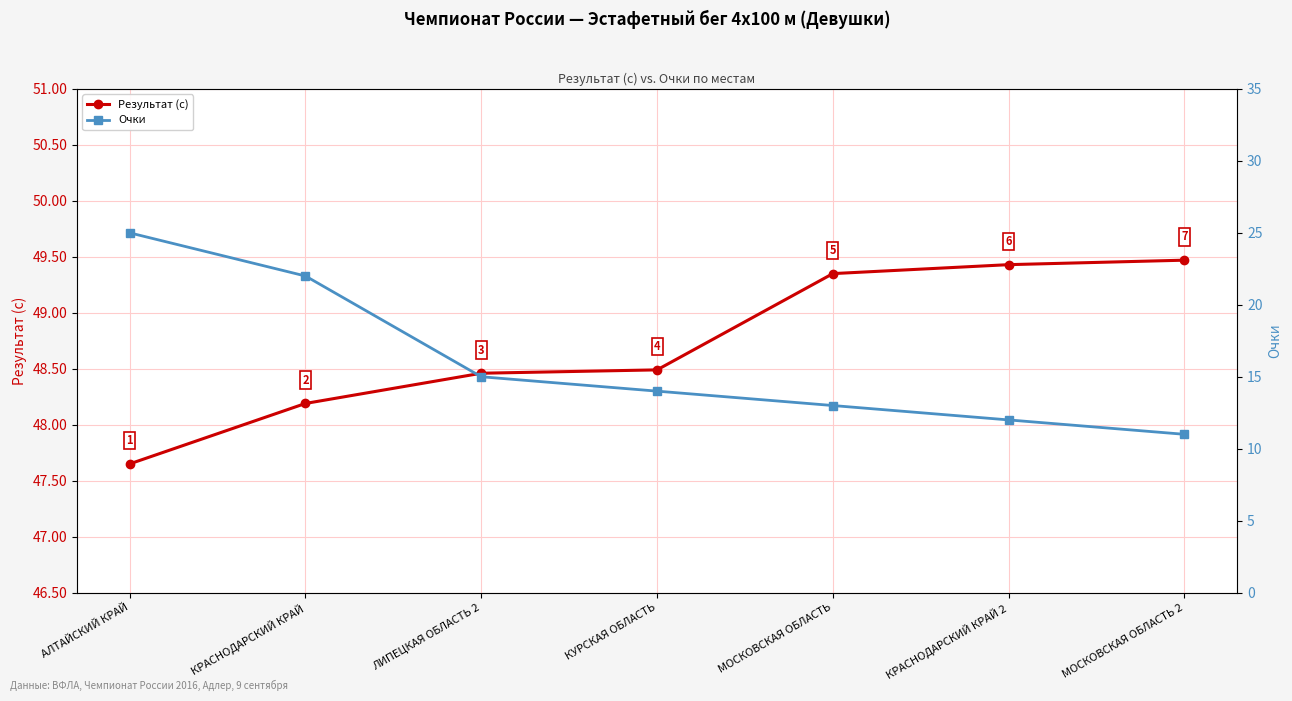

List the labels in order of Очки value, largest first.

АЛТАЙСКИЙ КРАЙ, КРАСНОДАРСКИЙ КРАЙ, ЛИПЕЦКАЯ ОБЛАСТЬ 2, КУРСКАЯ ОБЛАСТЬ, МОСКОВСКАЯ ОБЛАСТЬ, КРАСНОДАРСКИЙ КРАЙ 2, МОСКОВСКАЯ ОБЛАСТЬ 2